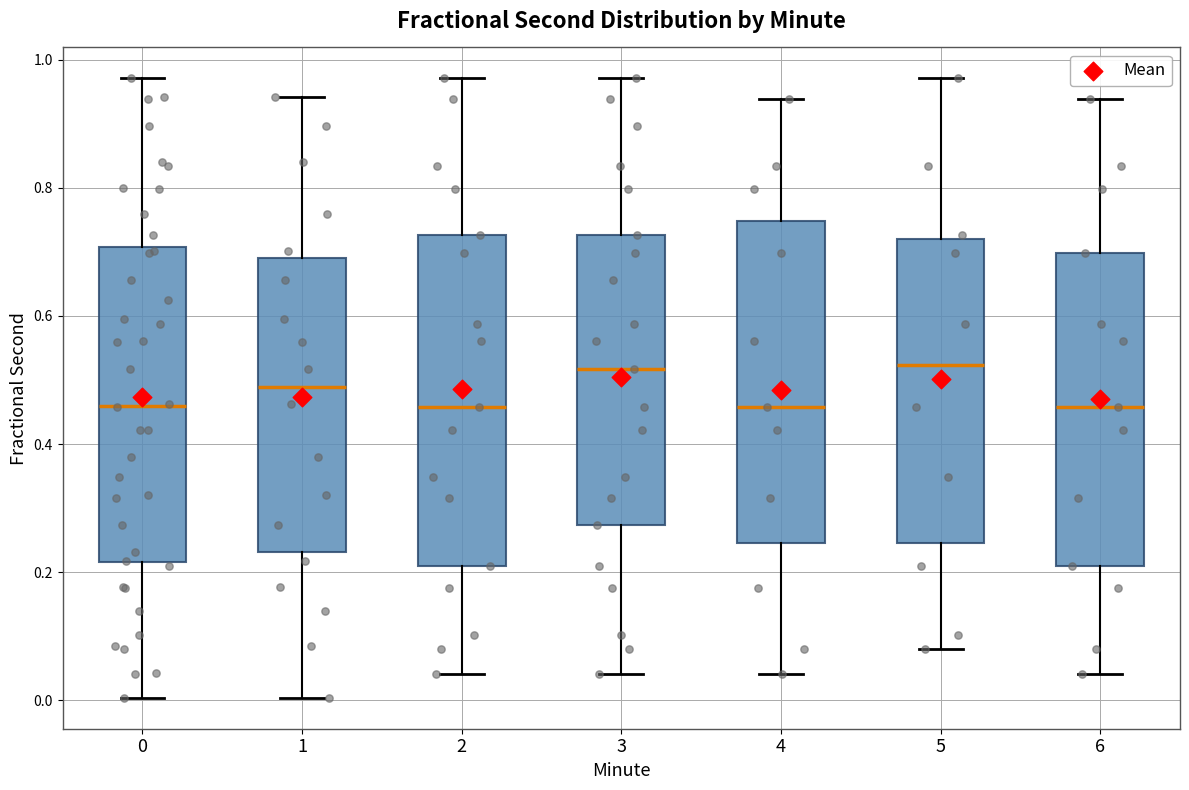

Reading left to right, transcribe this box plot: for each box, give where its median line is, the range the box spans, and where its two whiskers end, as read against the y-axis. The values are not printed on the chart, so give them approximately, as read against the axis.

0: median 0.46, box 0.22 to 0.70, whiskers 0.00 to 0.98
1: median 0.48, box 0.24 to 0.68, whiskers 0.00 to 0.94
2: median 0.46, box 0.22 to 0.72, whiskers 0.04 to 0.98
3: median 0.52, box 0.28 to 0.72, whiskers 0.04 to 0.98
4: median 0.46, box 0.24 to 0.74, whiskers 0.04 to 0.94
5: median 0.52, box 0.24 to 0.72, whiskers 0.08 to 0.98
6: median 0.46, box 0.22 to 0.70, whiskers 0.04 to 0.94